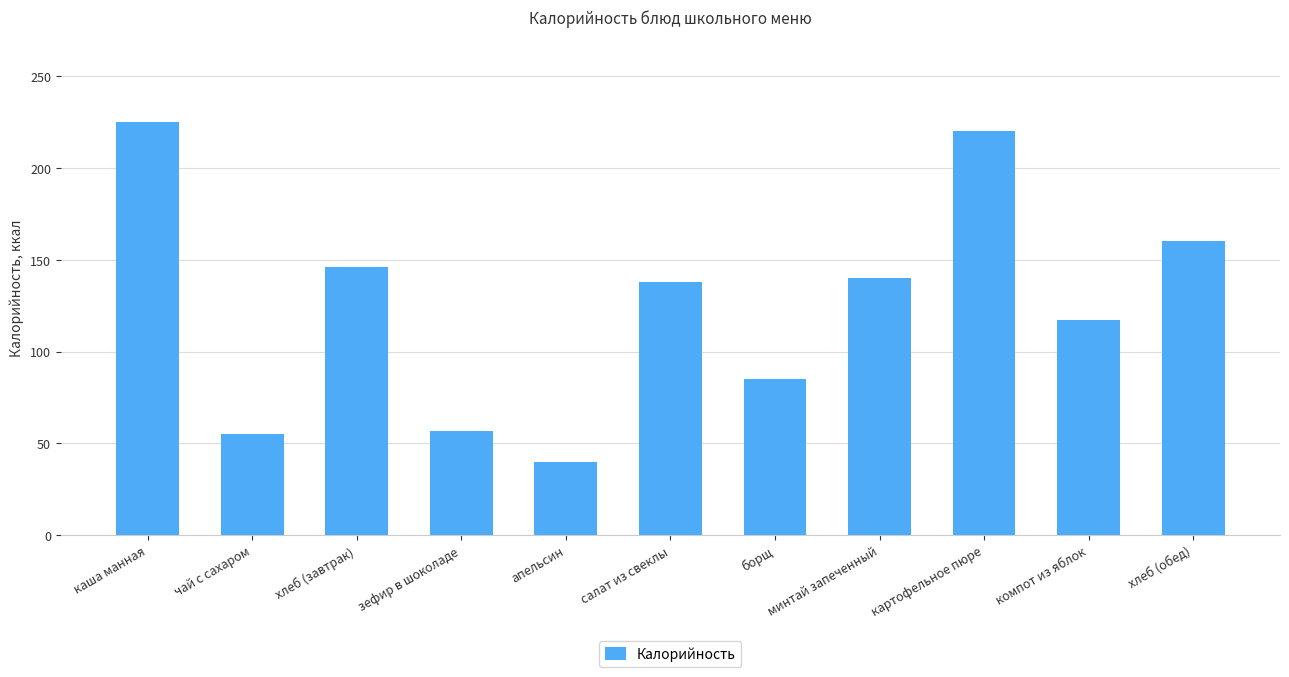

What is the difference between the maximum and minimum values?

185